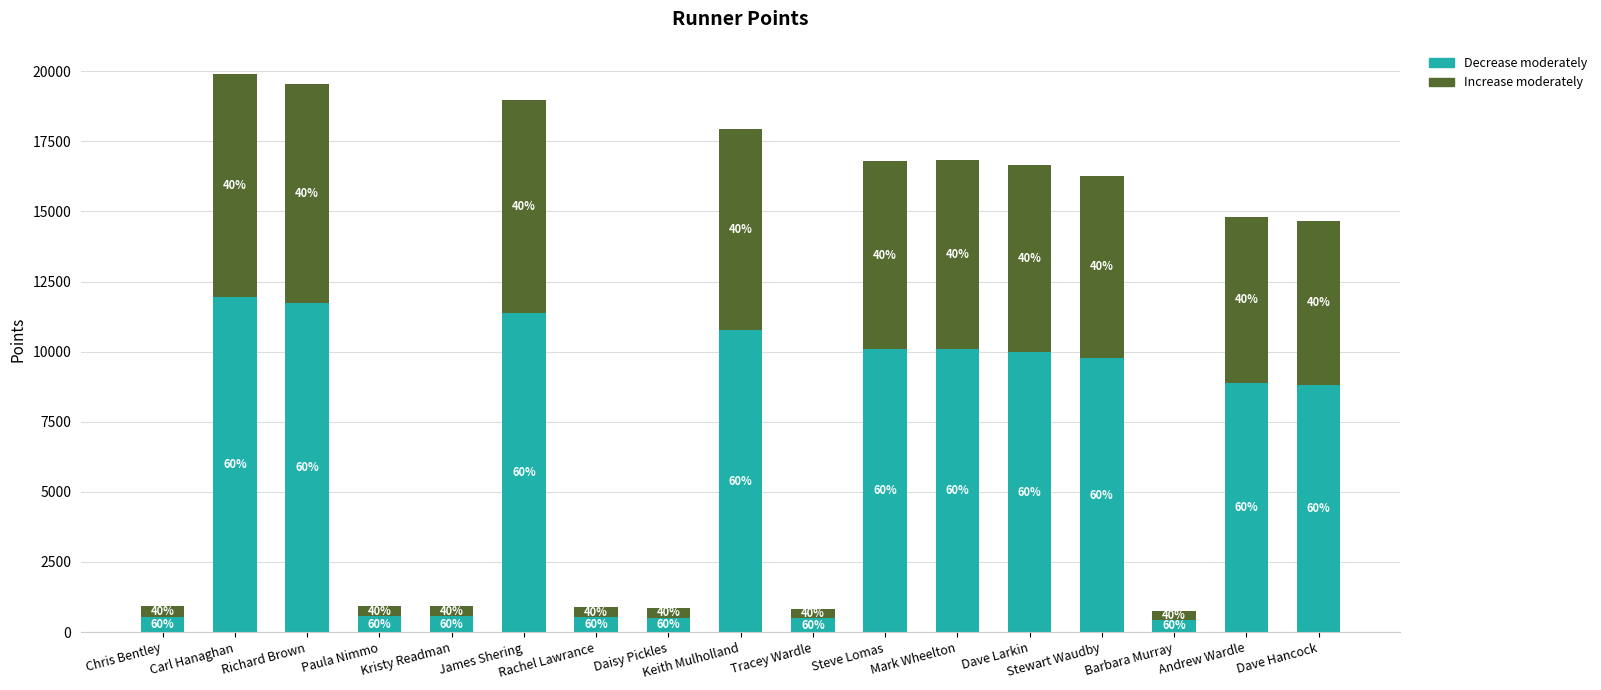

The Decrease moderately series shows 654.9 at Barbara Murray. True or false?

False